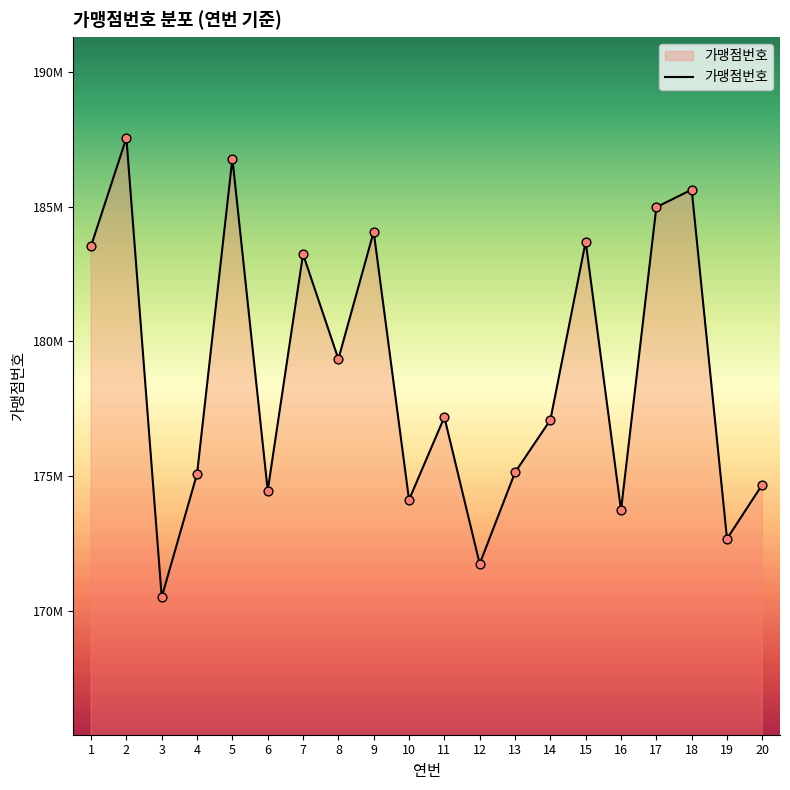

Between 16 and 12, which is larger?

16